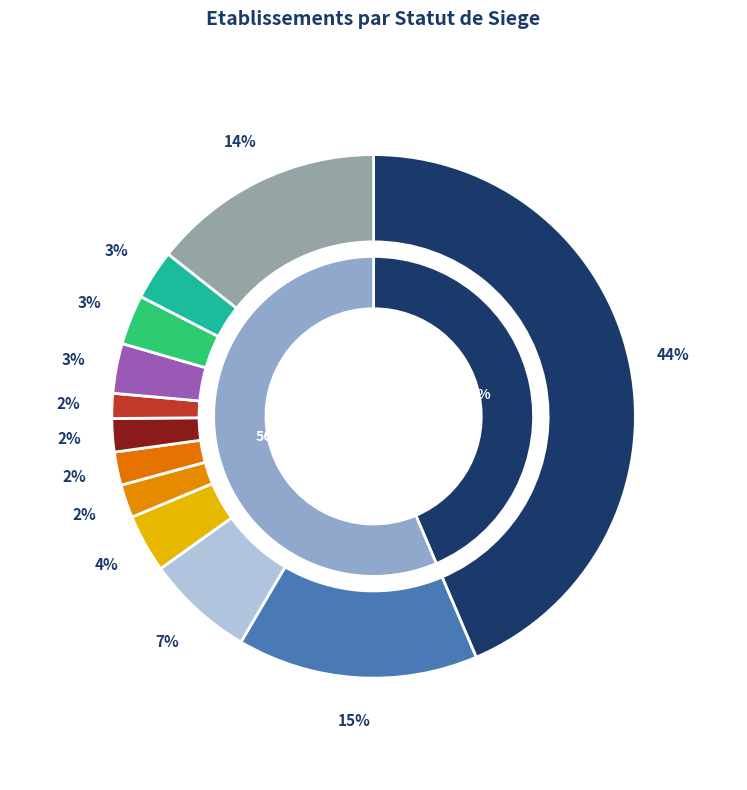

To the nearest percent, what percentage of the pie is NAFRev2-true?

2%